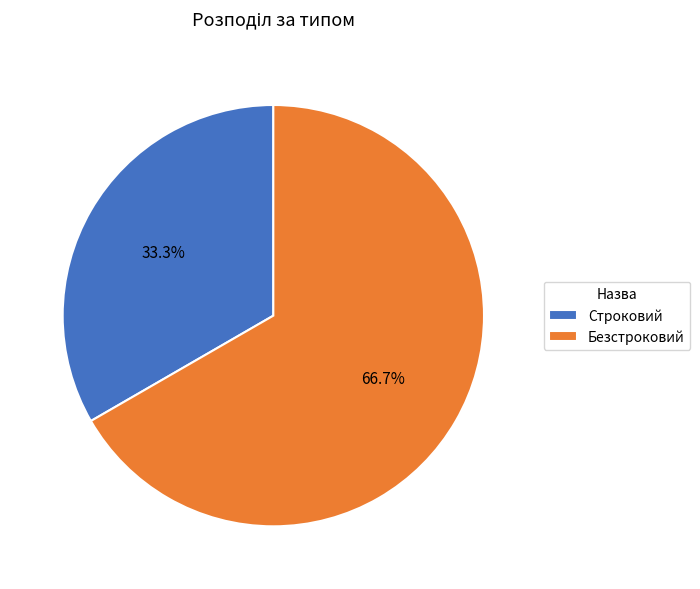

How many segments does this pie chart have?

2